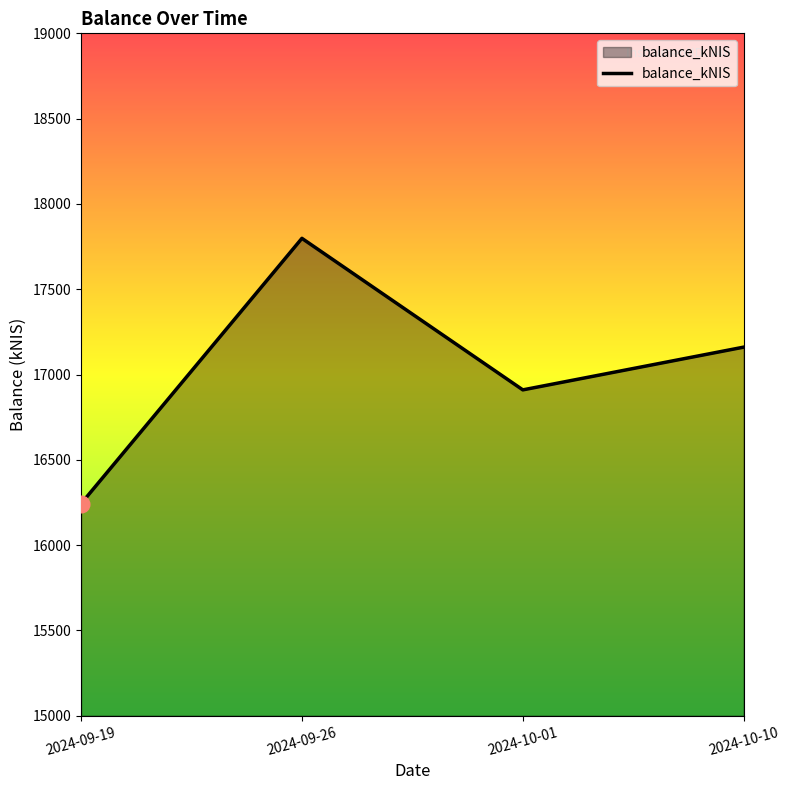

What is the difference between the second highest and second lowest values?

250.6